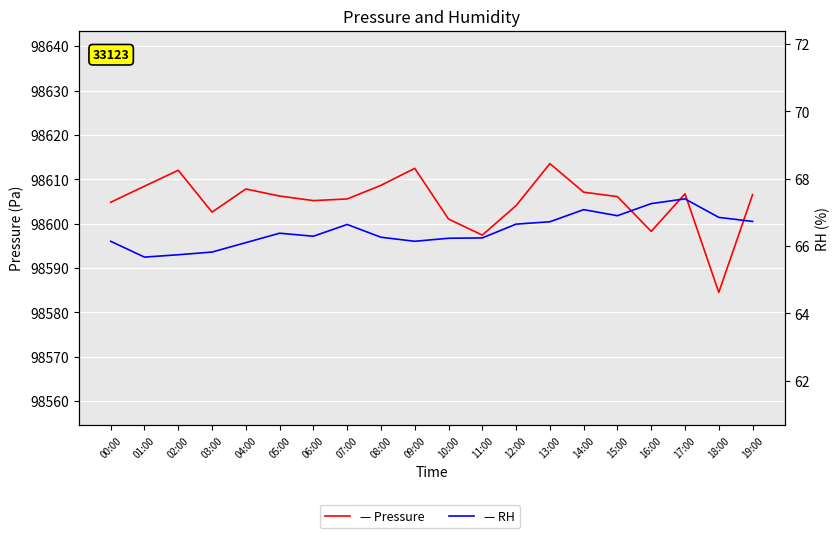

What is the spread (max minus min) of values at 02:00?

98546.3